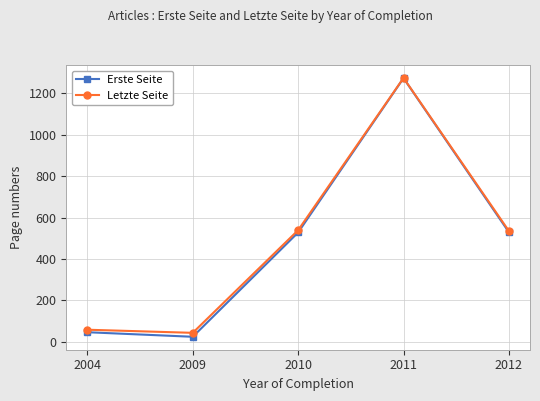

True or false: Erste Seite has more than 0 points higher than both neighbors.

True